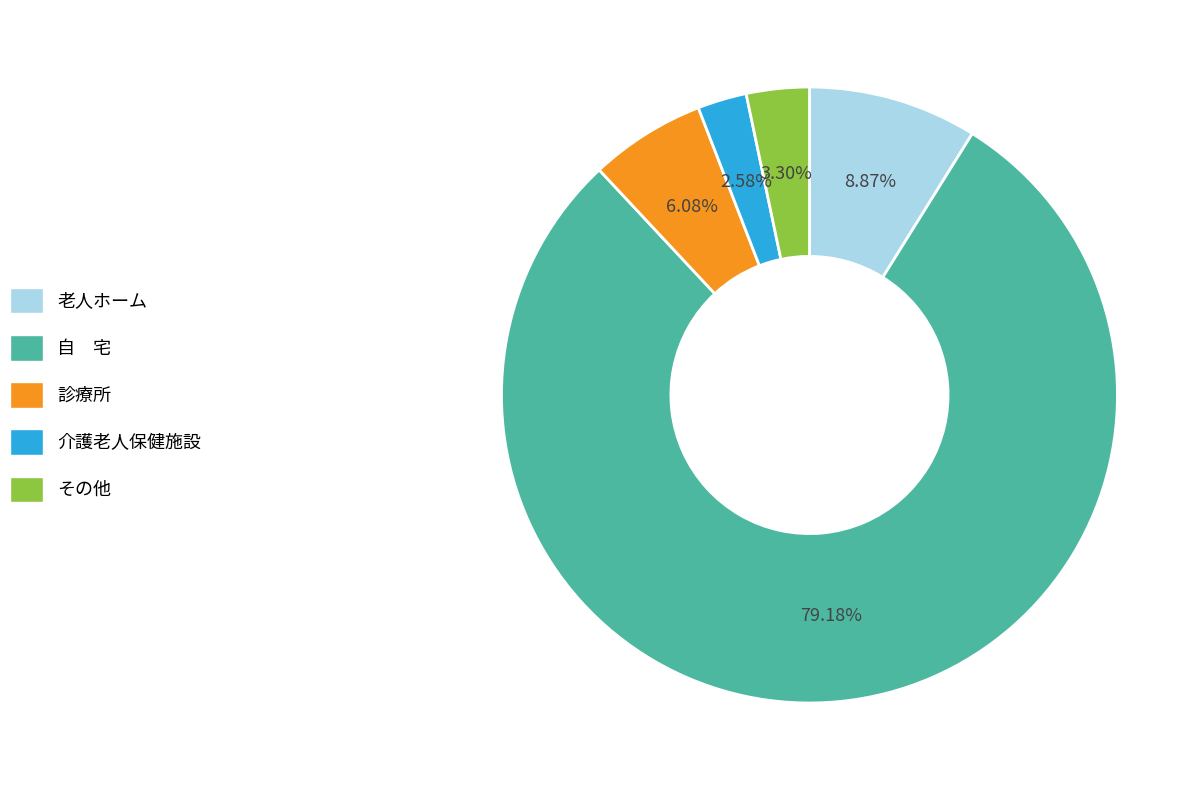

Count the number of slices in the pie.

5